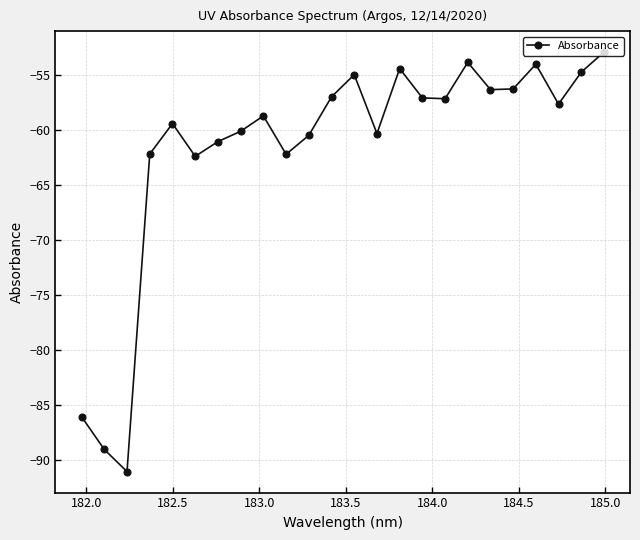

What is the value of the 4th point from the left?

-62.2